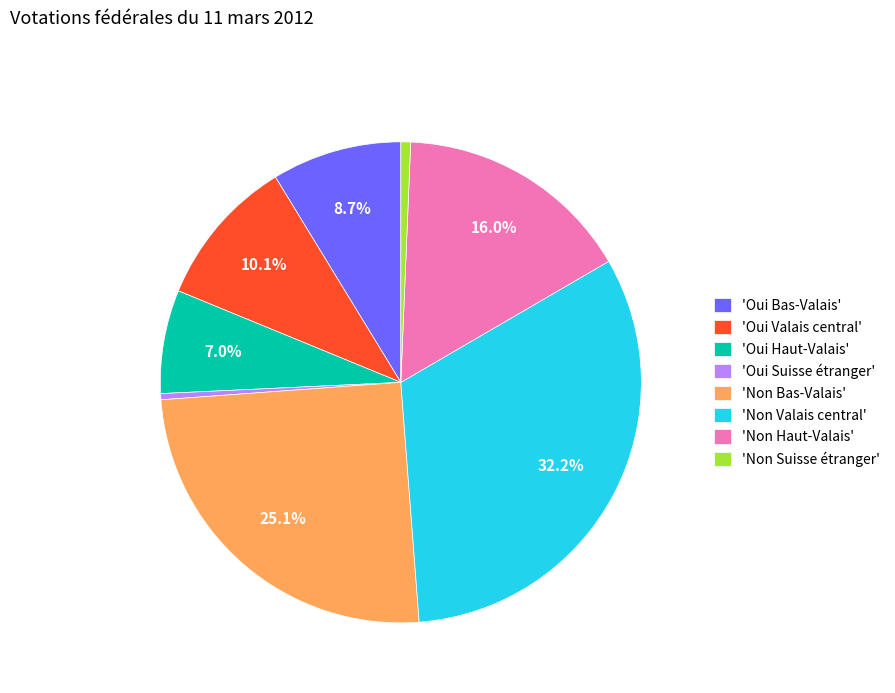

What is the largest slice in the pie chart?

'Non Valais central'